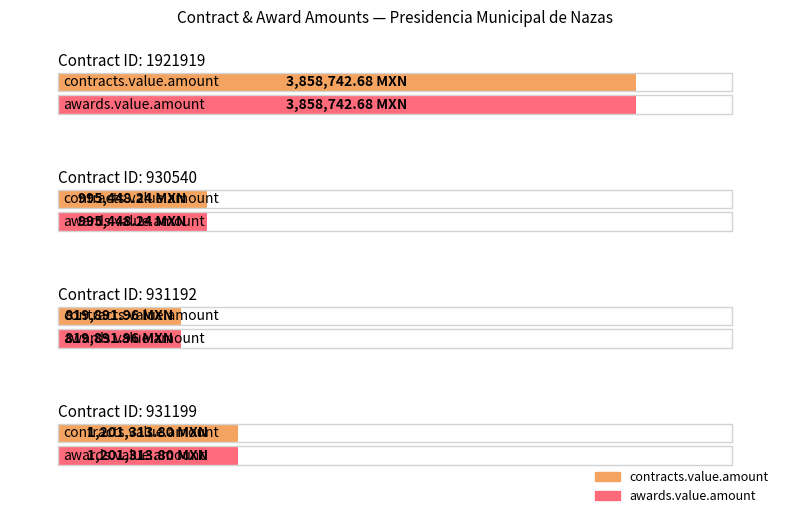

Rank the series by their maximum value, from highest to lowest.

contracts.value.amount, awards.value.amount